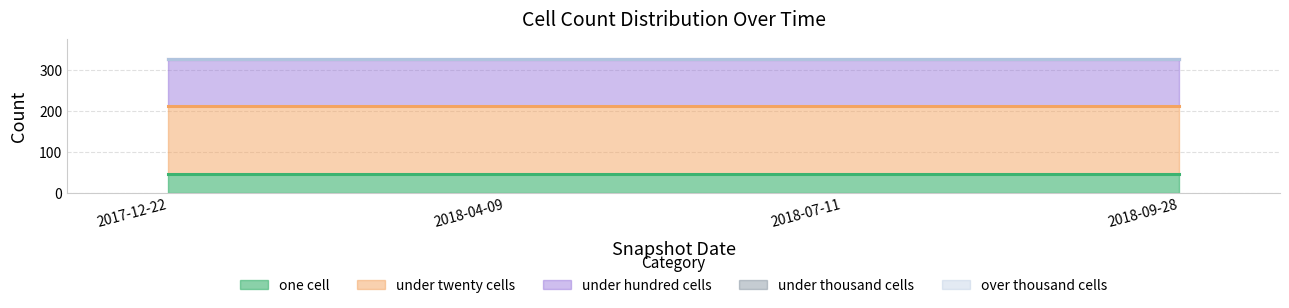

What are all the series names shown in the legend?

one_cell, under_twenty_cells, under_hundred_cells, under_thousand_cells, over_thousand_cells